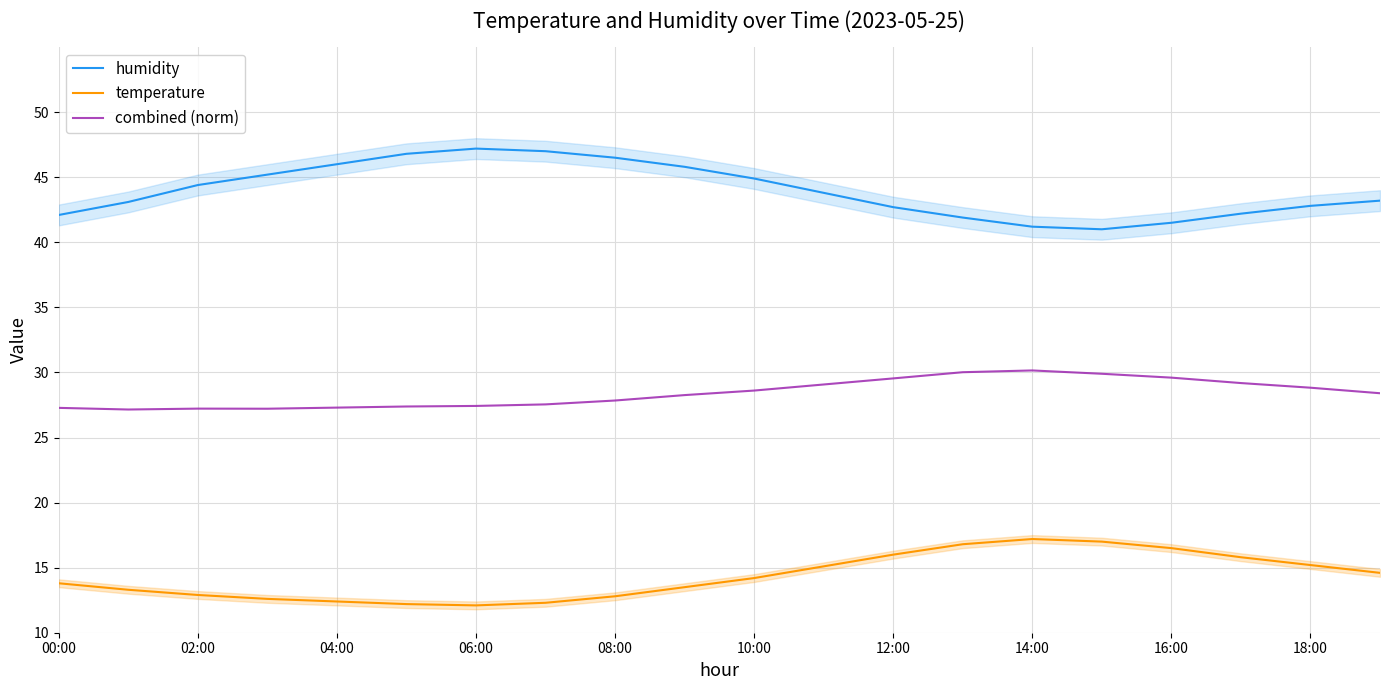

Is the value of combined (norm) at 12:00 greater than the value of humidity at 02:00?

No